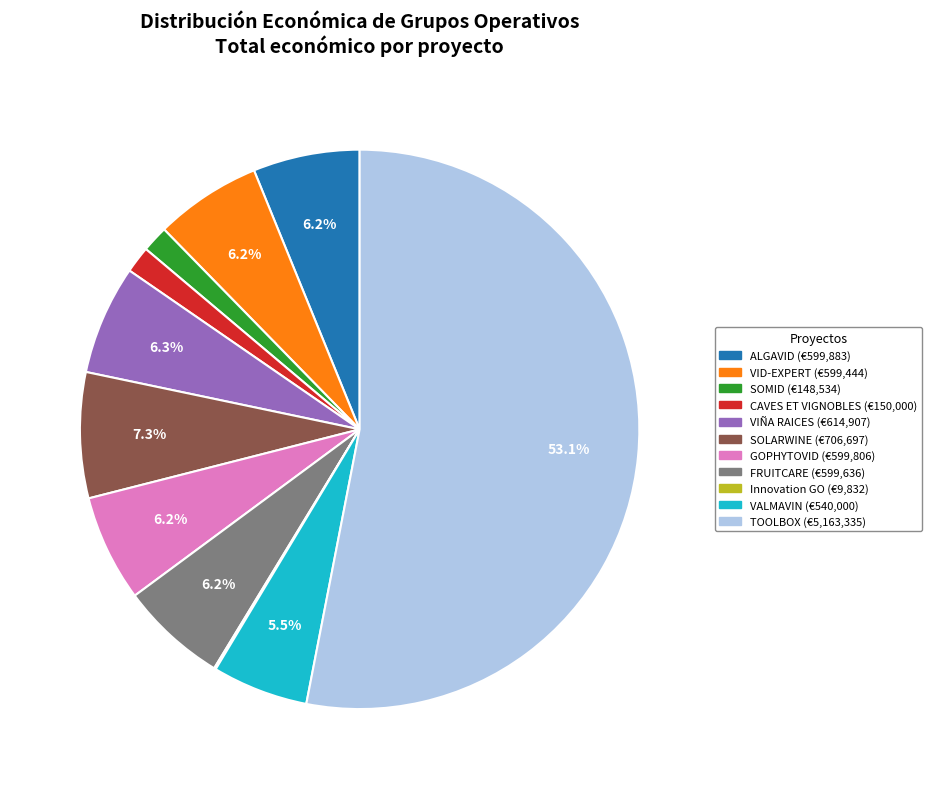

Approximately how many times larger is the value at SOMID compared to CAVES ET VIGNOBLES?

1.0